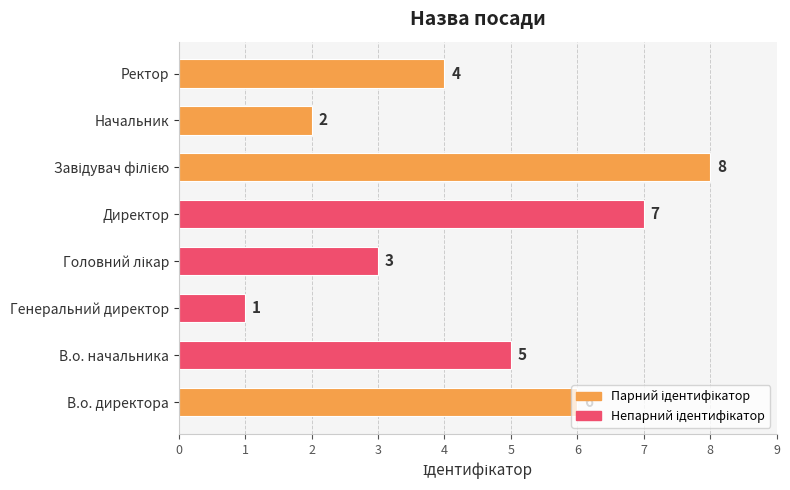

Which has a higher value, Директор or Ректор?

Директор